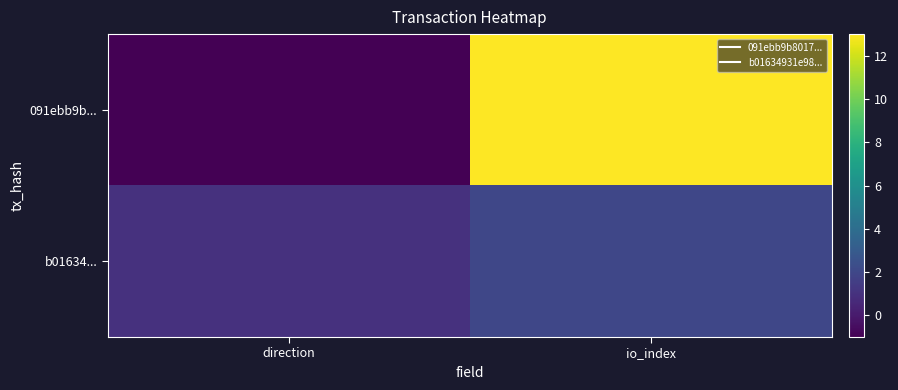

At which category is the sum across all series the highest?

io_index